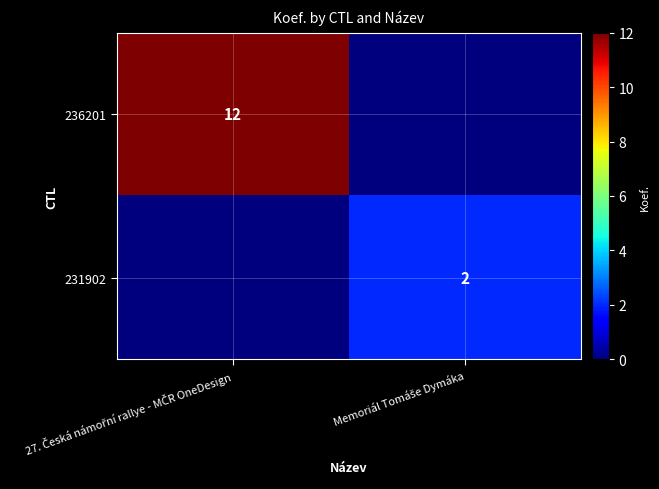

Which series has the largest total across all categories?

236201